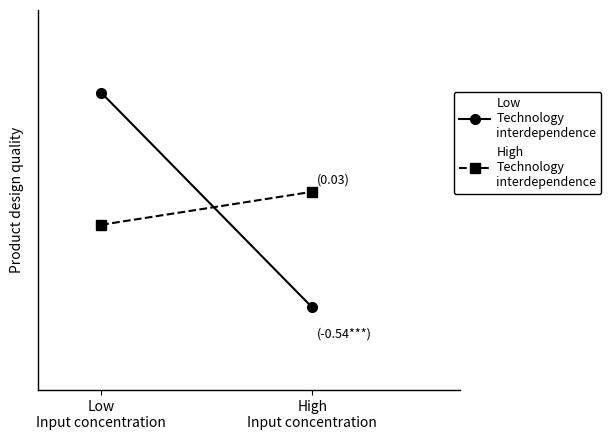

Does the chart have visible grid lines?

No